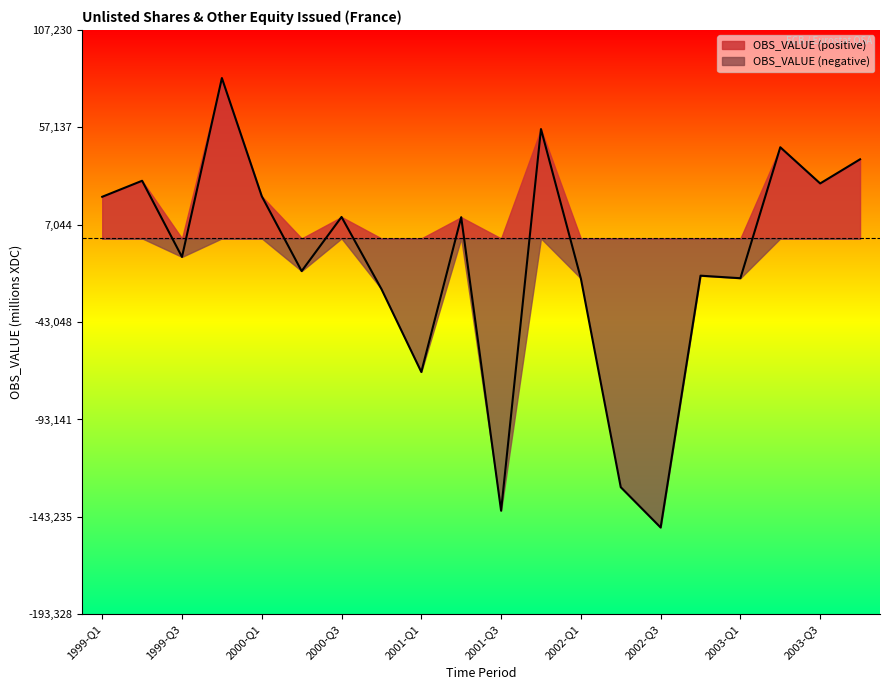

Is it true that the value at 2001-Q1 is -68716?

True